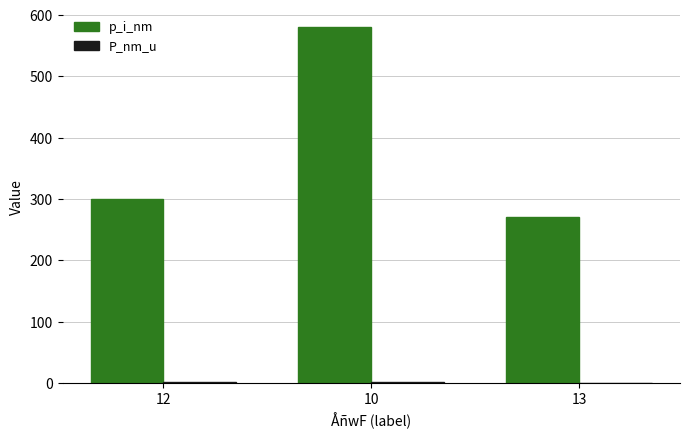

What is the total value across all series at 12?

301.1